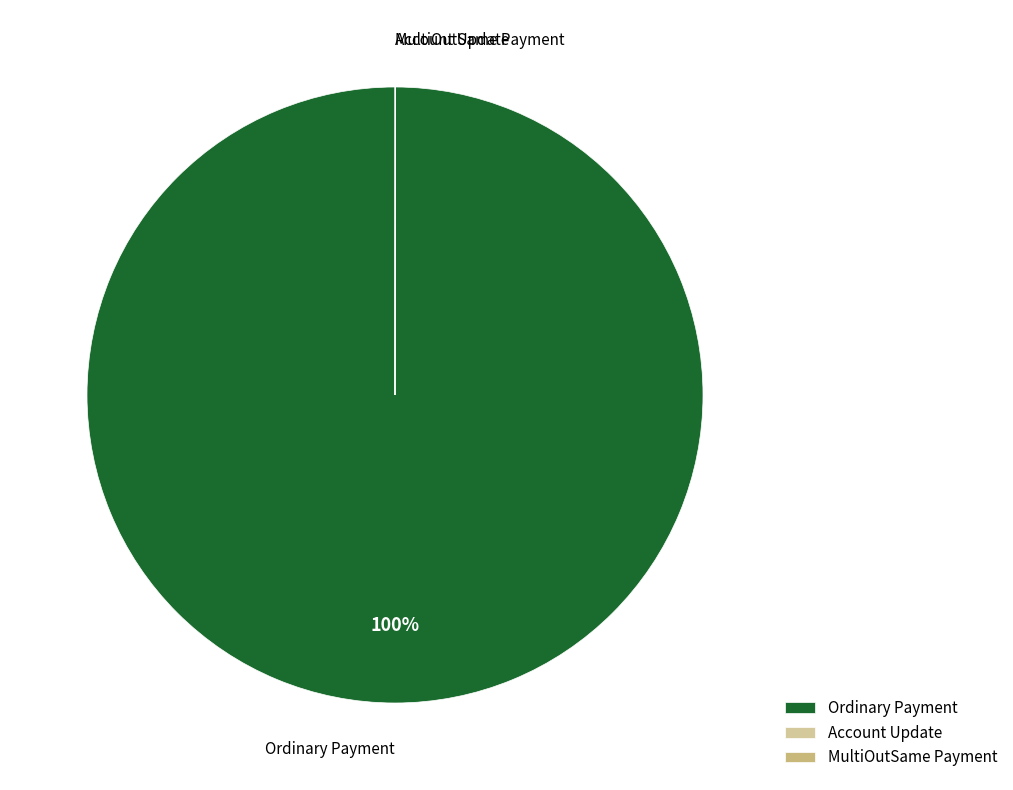

Which category accounts for the majority?

Ordinary Payment